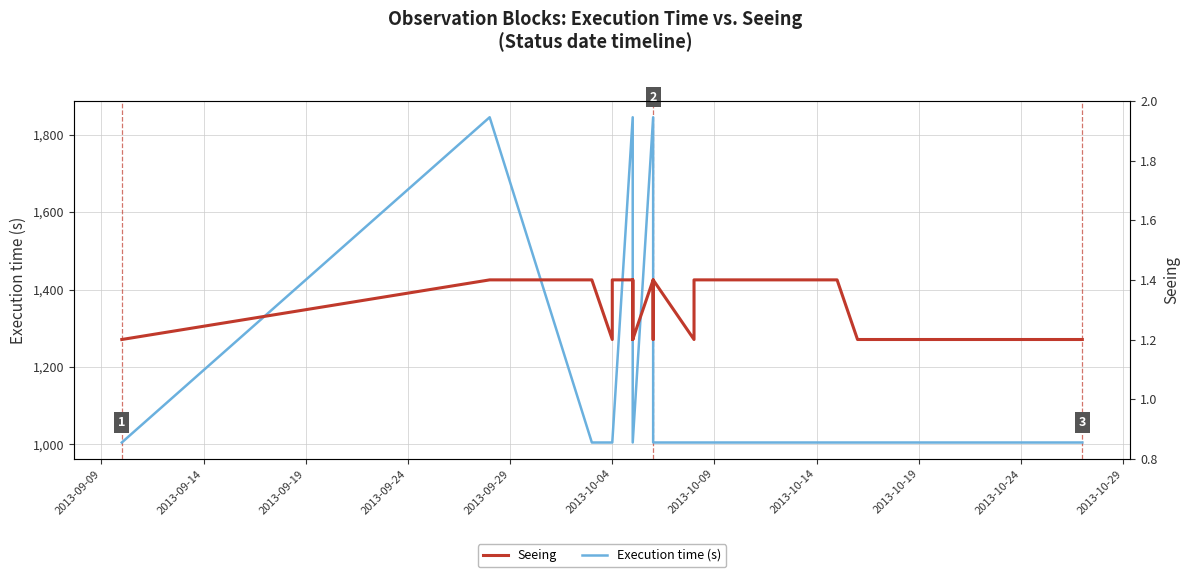

How many interior local peaks does the Seeing series have?

2